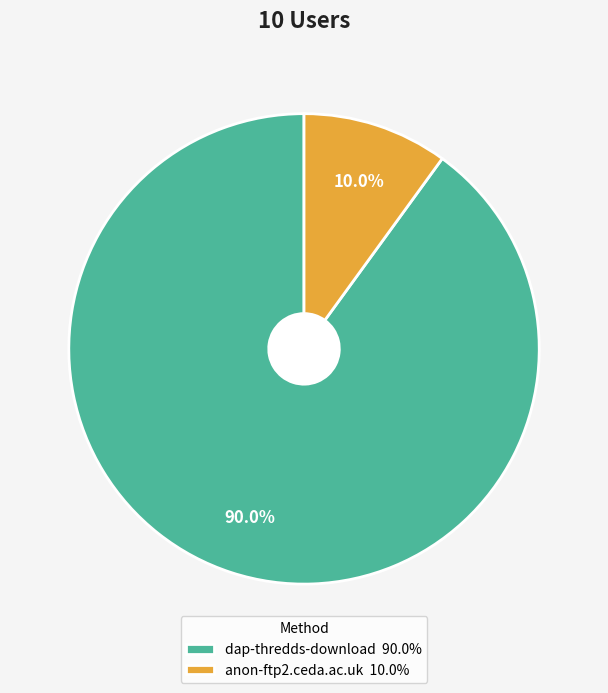

Between anon-ftp2.ceda.ac.uk and dap-thredds-download, which is larger?

dap-thredds-download